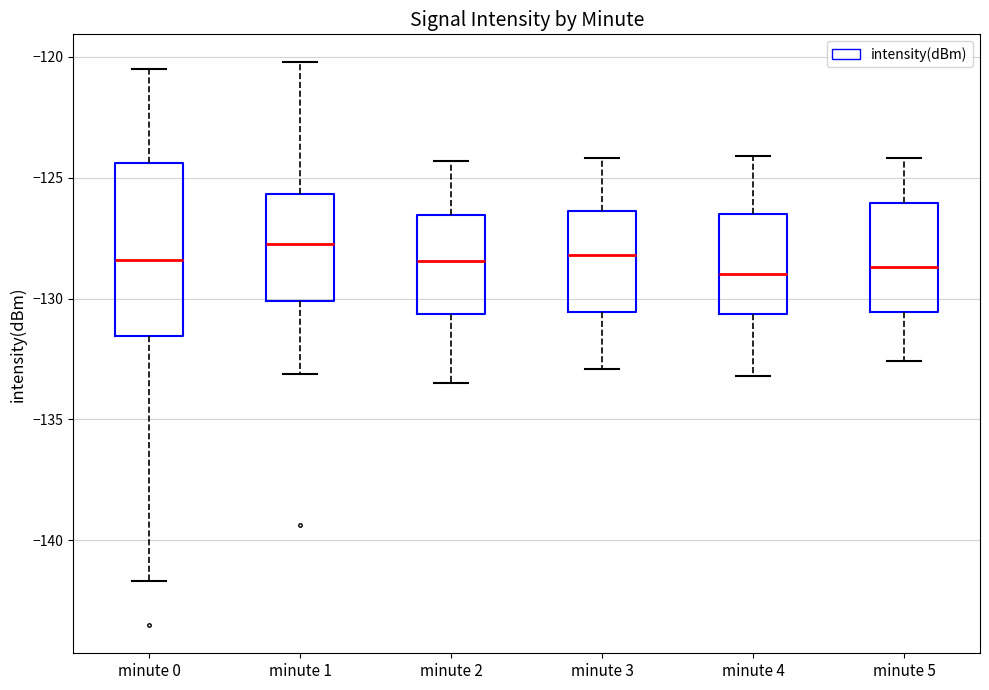

Reading left to right, read every box against the y-axis: the position of its median line, the range the box covers, and the ends of its whiskers. The values are not printed on the chart, so give them approximately, as read against the axis.

minute 0: median -128.5, box -131.5 to -124.5, whiskers -141.5 to -120.5
minute 1: median -128.0, box -130.0 to -125.5, whiskers -133.0 to -120.0
minute 2: median -128.5, box -130.5 to -126.5, whiskers -133.5 to -124.5
minute 3: median -128.0, box -130.5 to -126.5, whiskers -133.0 to -124.0
minute 4: median -129.0, box -130.5 to -126.5, whiskers -133.0 to -124.0
minute 5: median -128.5, box -130.5 to -126.0, whiskers -132.5 to -124.0